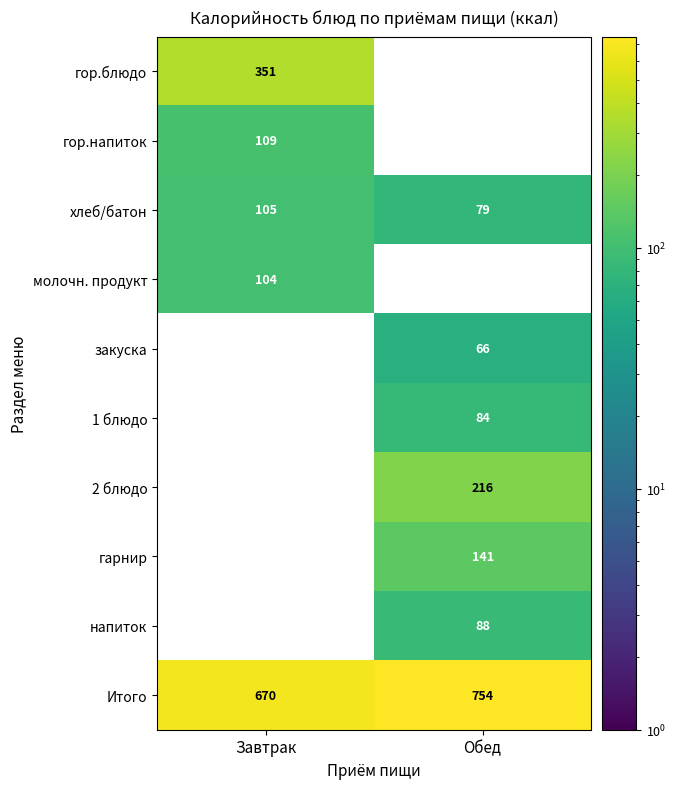

Is it true that гор.напиток equals 109 at Завтрак?

True